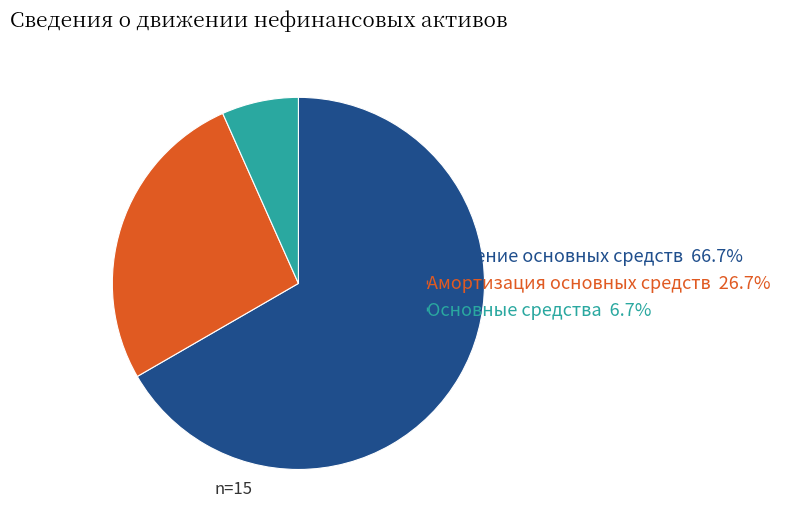

Count the number of slices in the pie.

3